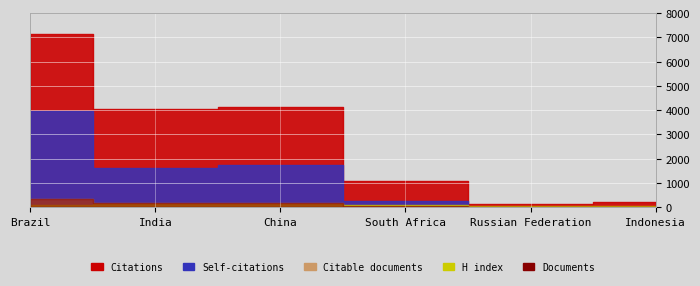

Which series ends up on top after the final intersection of H index and Documents?

H index